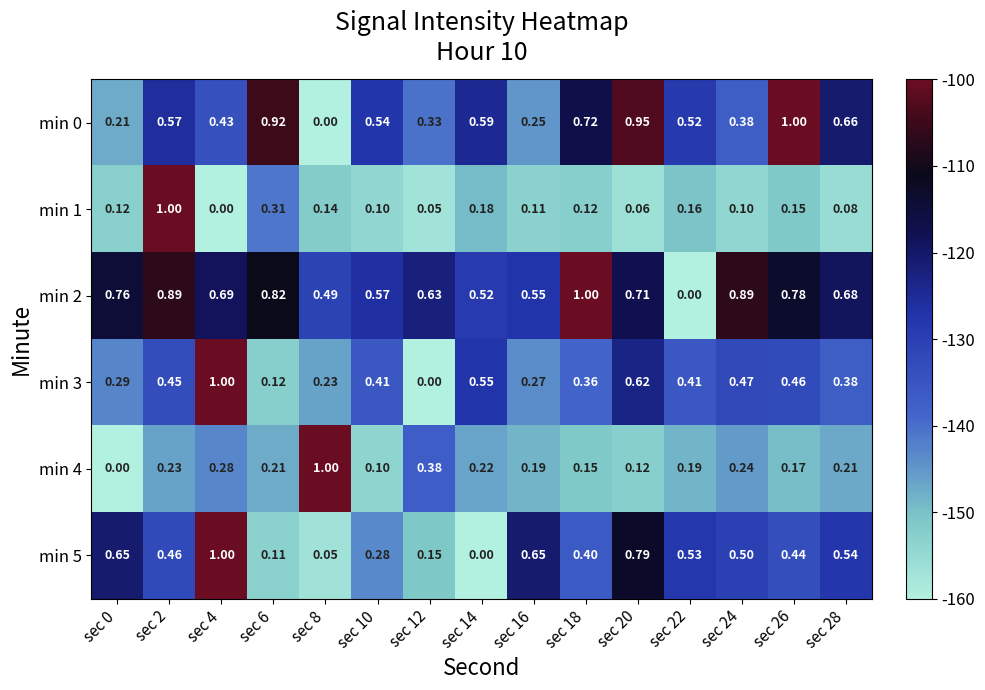

Which series has the largest total across all categories?

min 2